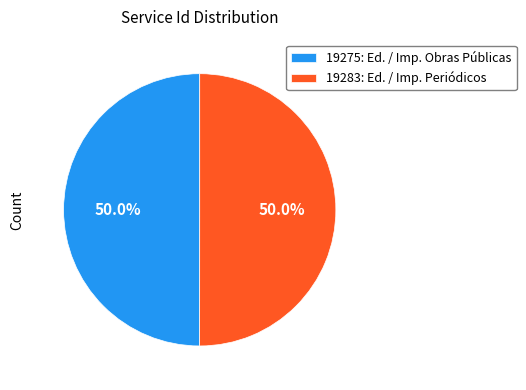

Approximately how many times larger is the value at 19283: Ed. / Imp. Periódicos compared to 19275: Ed. / Imp. Obras Públicas?

1.0